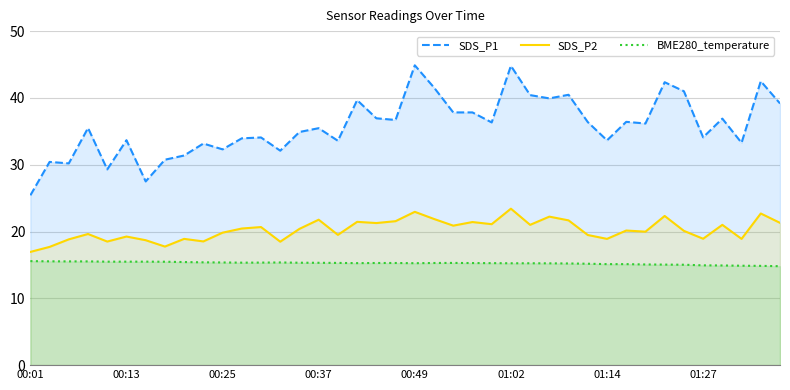

What are all the series names shown in the legend?

SDS_P1, SDS_P2, BME280_temperature